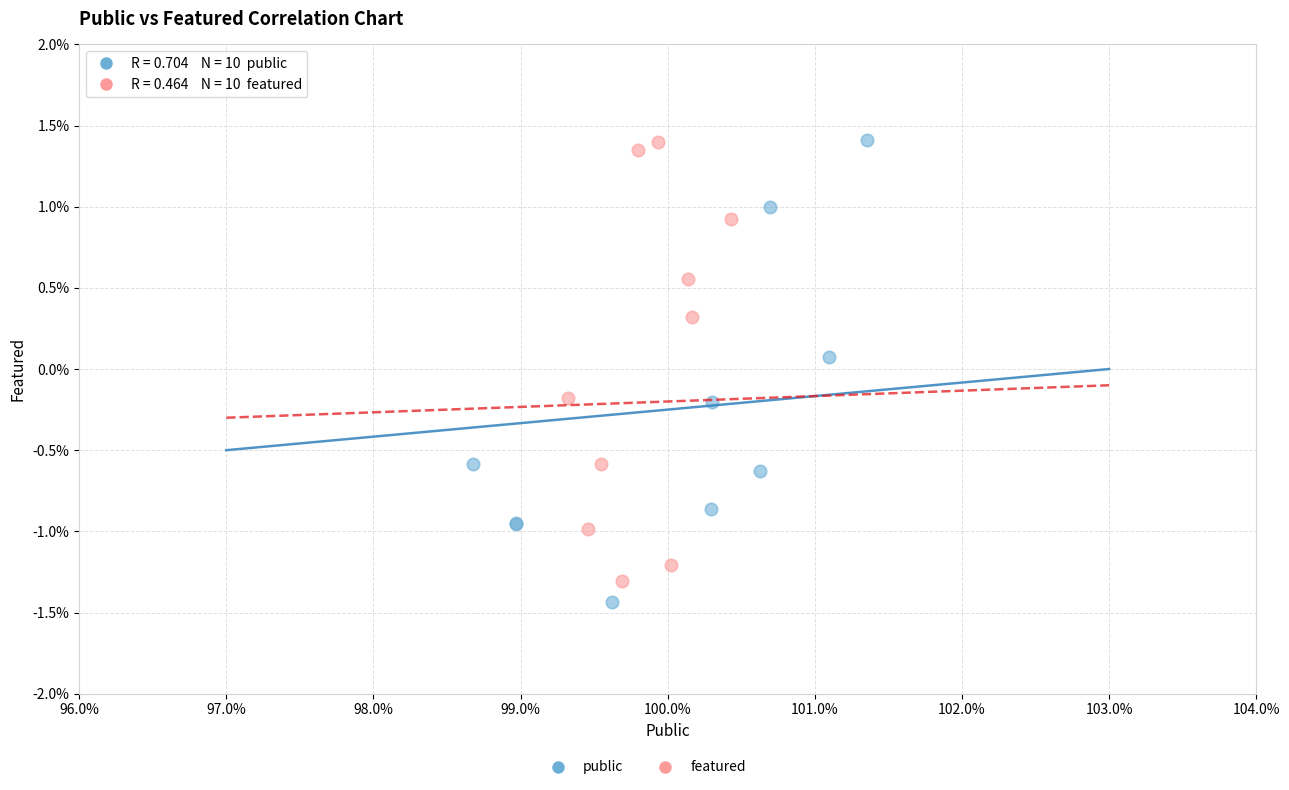

Which series contains the lowest Y value?

public